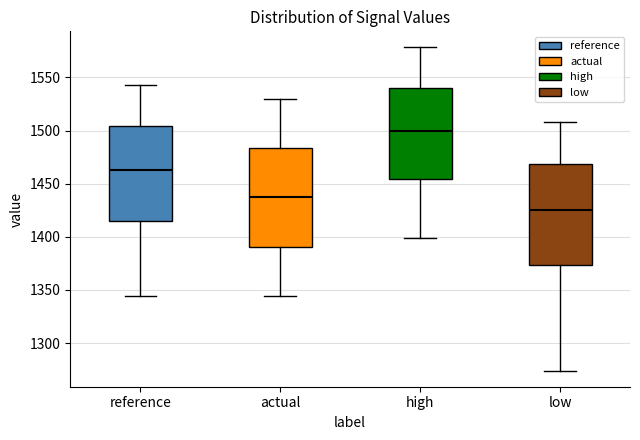

Reading left to right, transcribe this box plot: for each box, give where its median line is, the range the box spans, and where its two whiskers end, as read against the y-axis. The values are not printed on the chart, so give them approximately, as read against the axis.

reference: median 1465, box 1415 to 1505, whiskers 1345 to 1545
actual: median 1435, box 1390 to 1485, whiskers 1345 to 1530
high: median 1500, box 1455 to 1540, whiskers 1400 to 1580
low: median 1425, box 1375 to 1470, whiskers 1275 to 1510